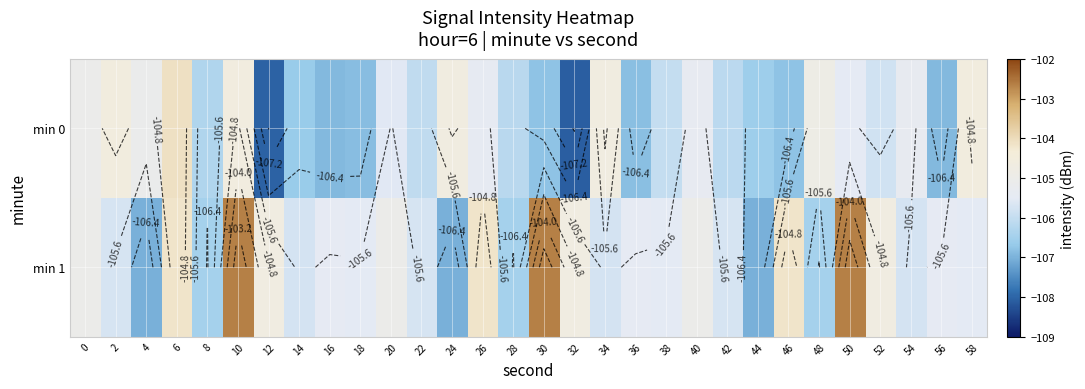

Between 28 and 58, which series saw the biggest shift?

min 0